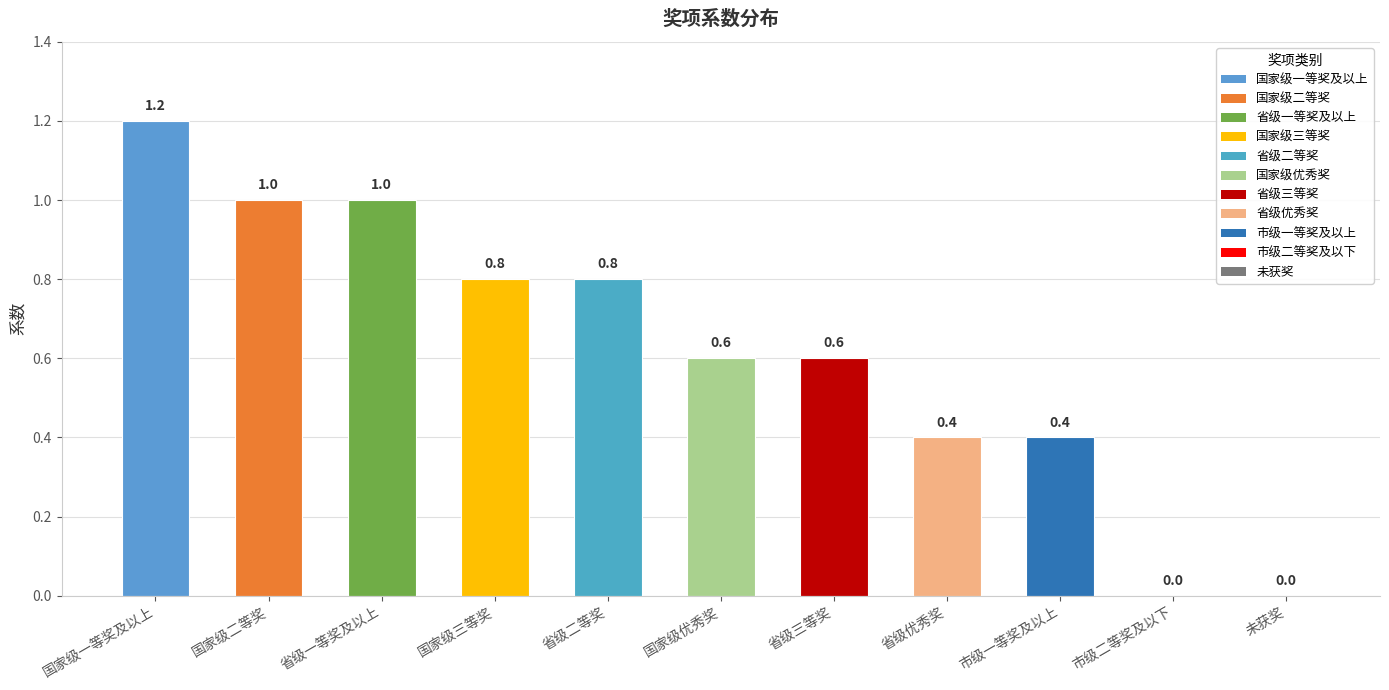

What is the sum of the values at 省级一等奖及以上 and 国家级二等奖?

2.0